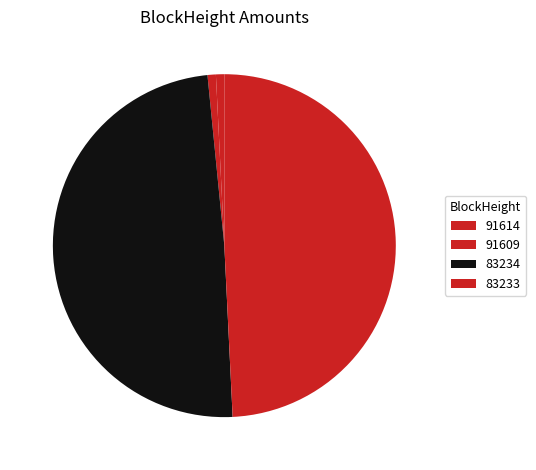

True or false: 83233 accounts for 40% of the total.

False